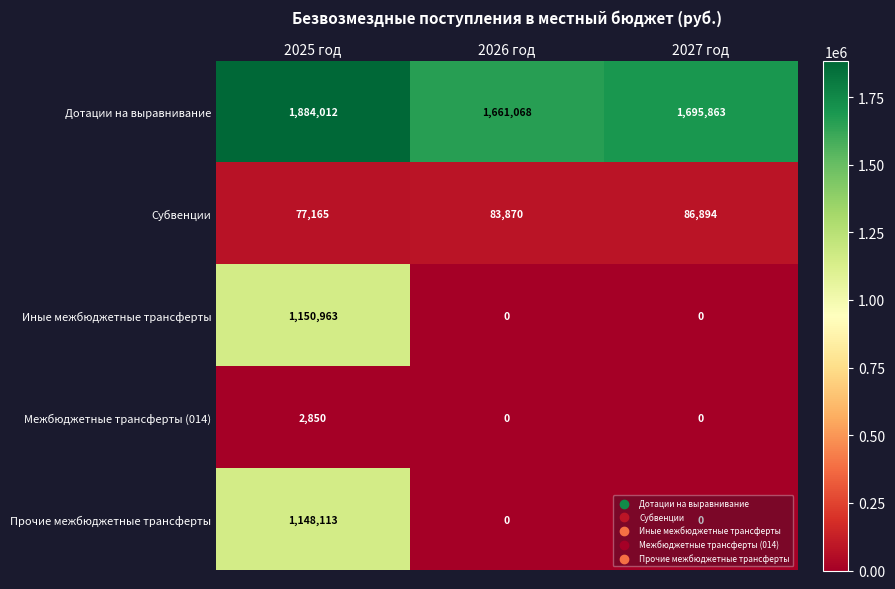

Is it true that Межбюджетные трансферты (014) equals 0 at 2026 год?

True